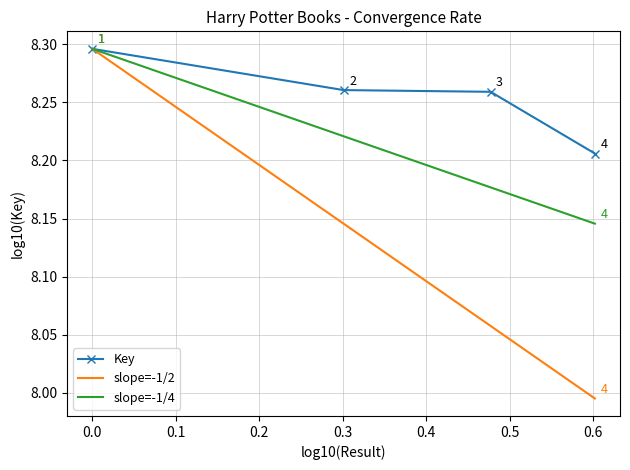

At which label is the value closest to 8?

4